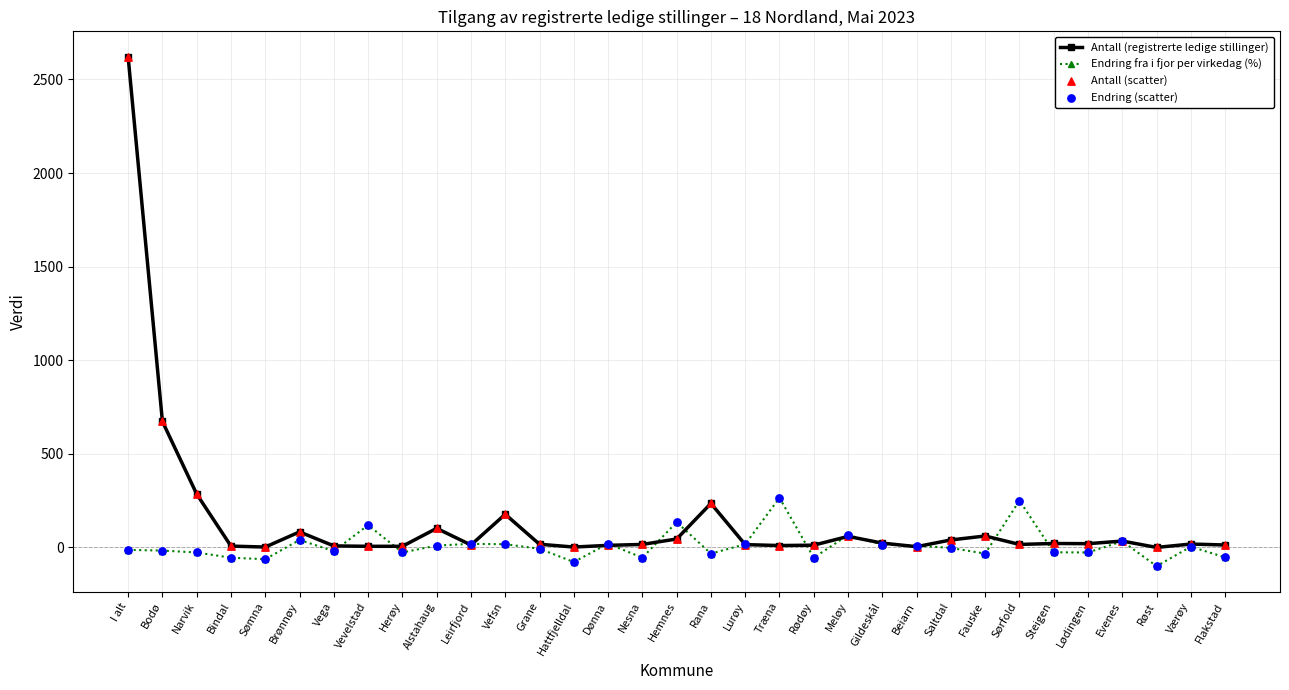

At how many categories does at least one series exceed 2009?

1